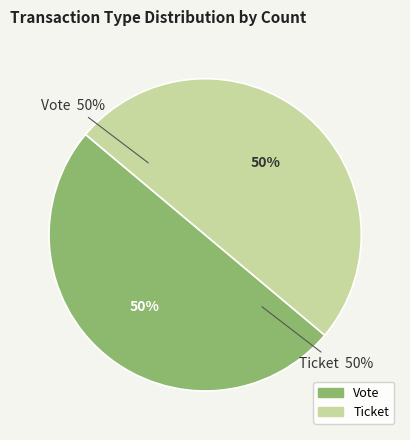

How many slices are in this pie chart?

2